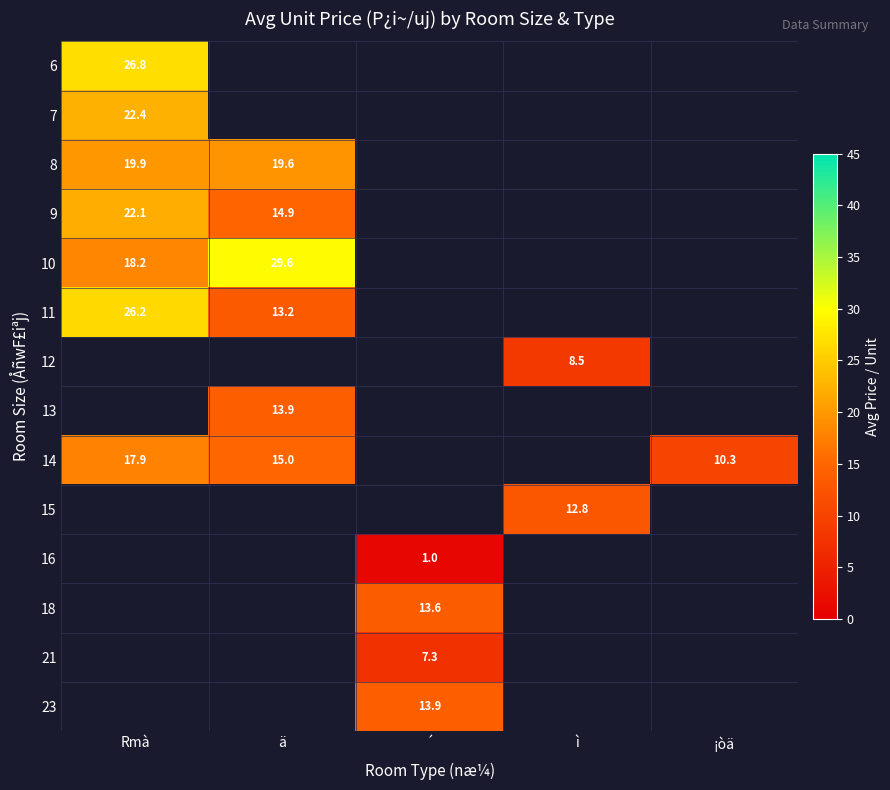

What is the minimum value shown in the chart?

1.0